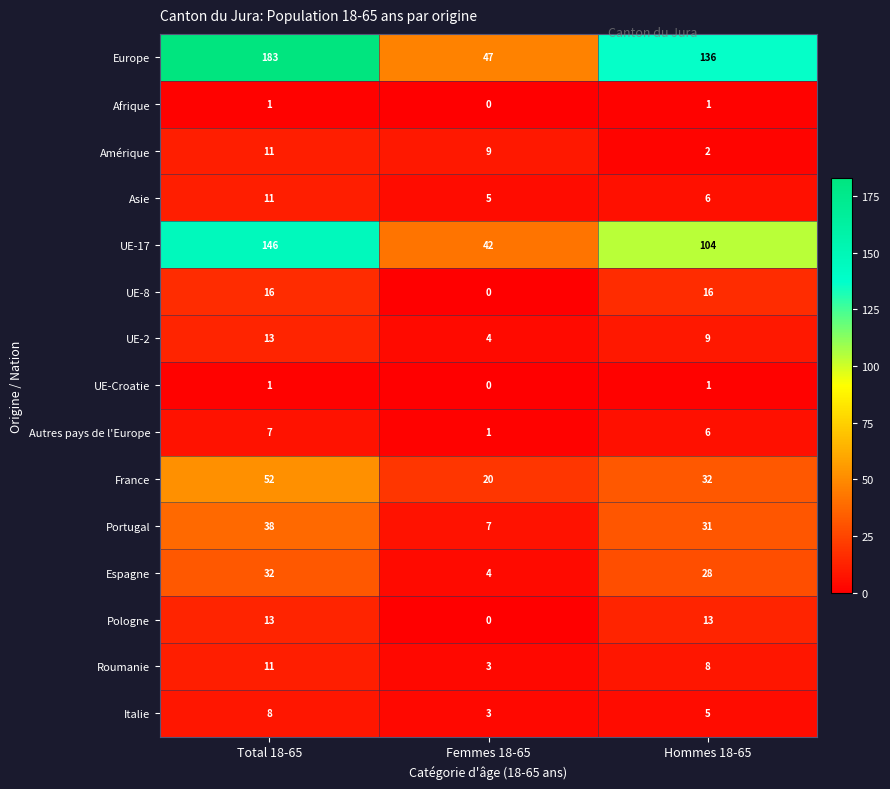

How many data points does each series have?

3